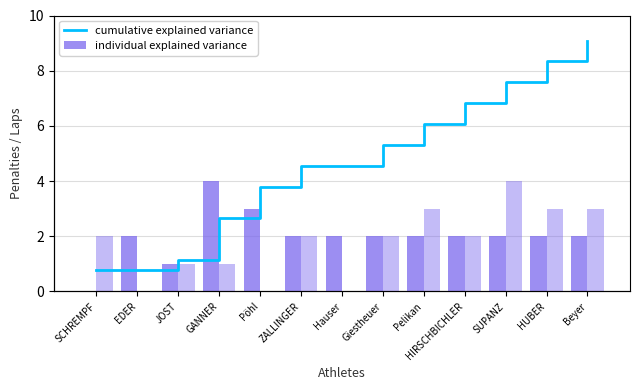

What is the label of the 3rd bar from the left?

JOST